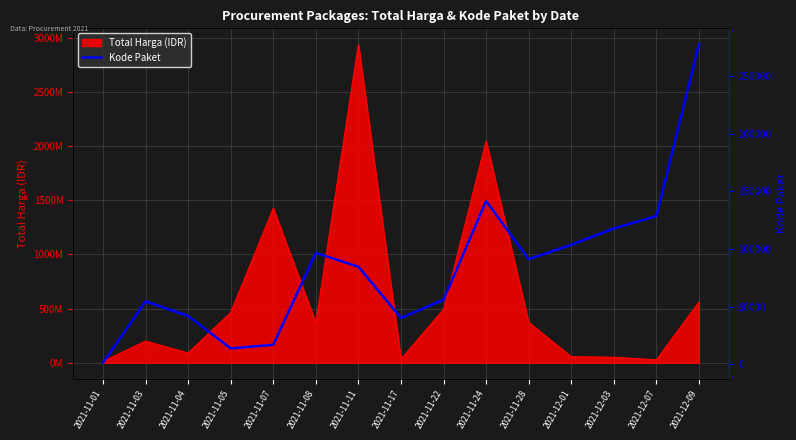

Reading left to right, what are all the values shown in this chart?

2021-11-01=1139	2021-11-03=54456	2021-11-04=41845	2021-11-05=13652	2021-11-07=16823	2021-11-08=96610	2021-11-11=84587	2021-11-17=40112	2021-11-22=55826	2021-11-24=141626	2021-11-28=91101	2021-12-01=103541	2021-12-03=117783	2021-12-07=128516	2021-12-09=277693